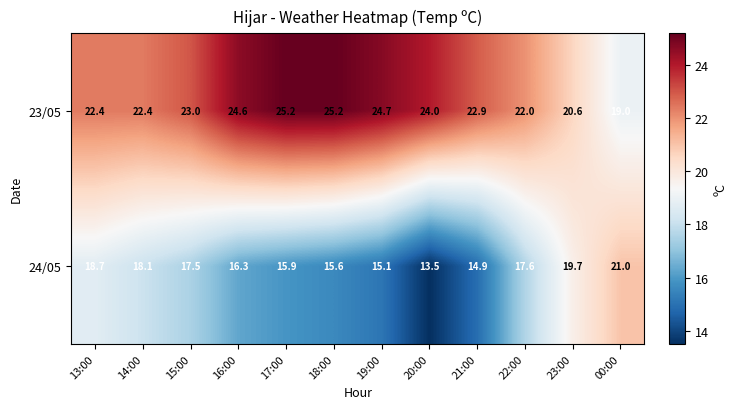

What is the total value across all series at 23:00?

40.3